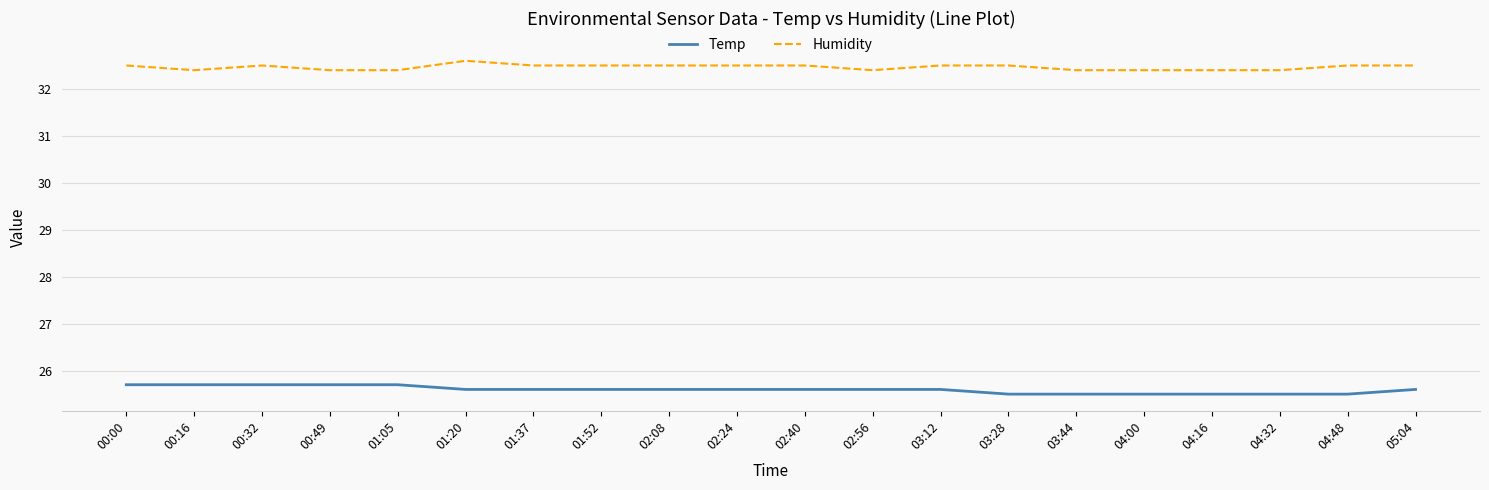

At how many categories does at least one series exceed 31?

20